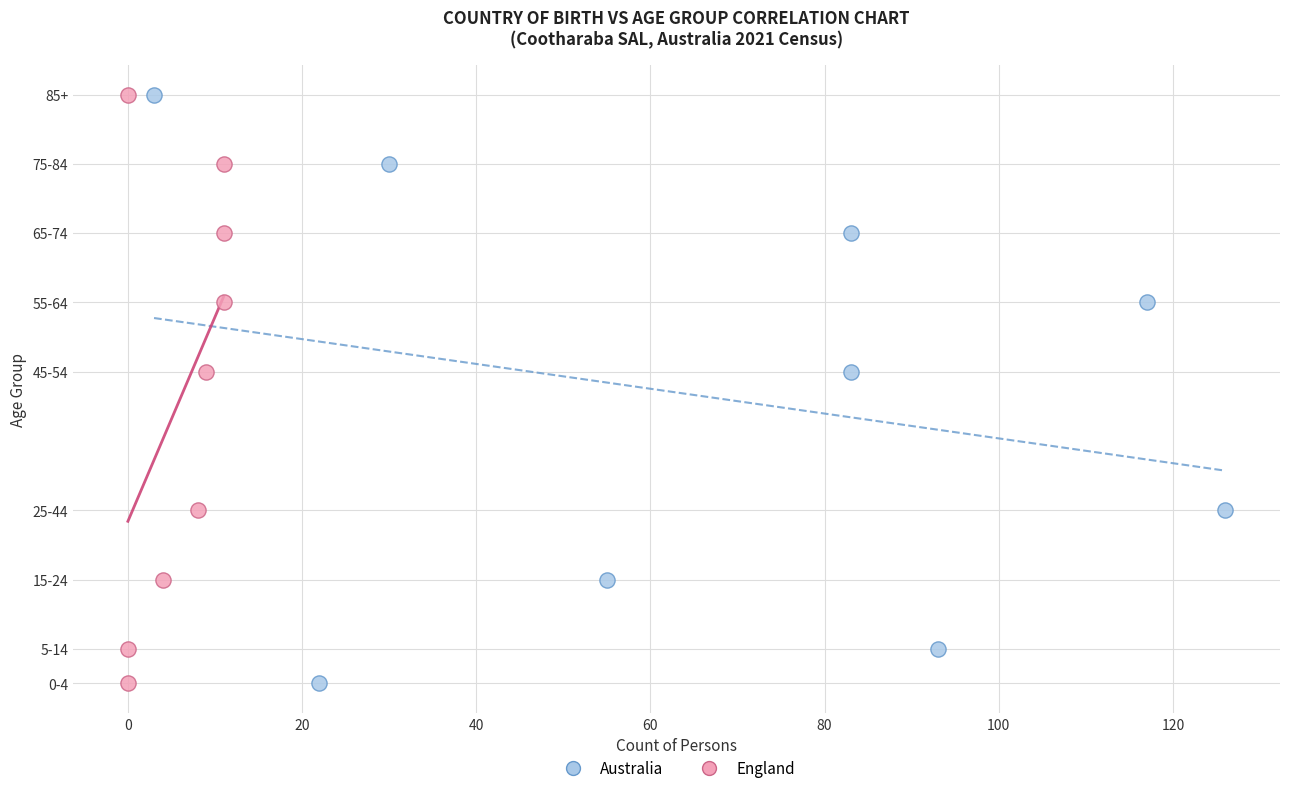

What are all the series names shown in the legend?

Australia, England